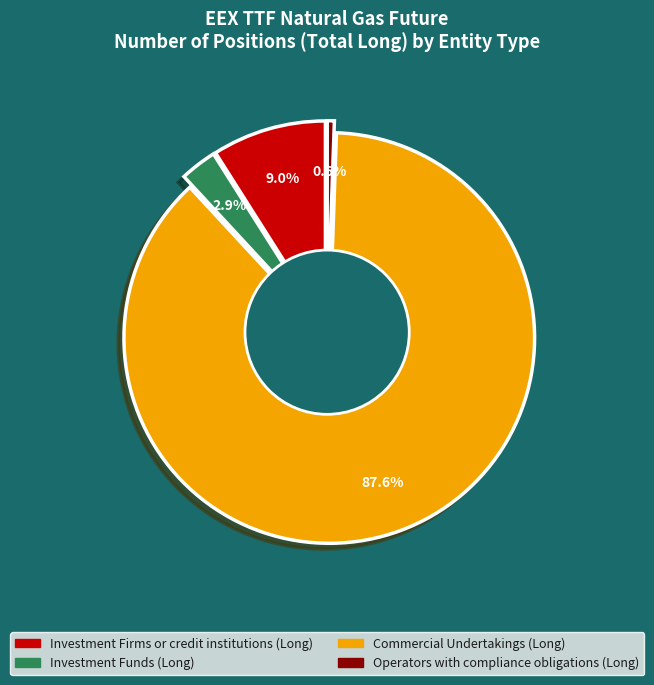

Is the sum of Investment Funds (Long) and Investment Firms or credit institutions (Long) greater than half?

No